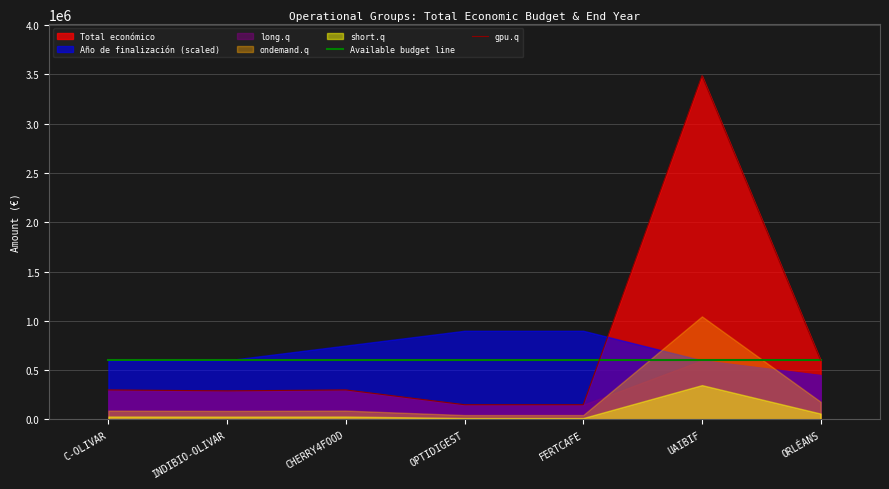

True or false: gpu.q and Available budget line cross at least once.

True